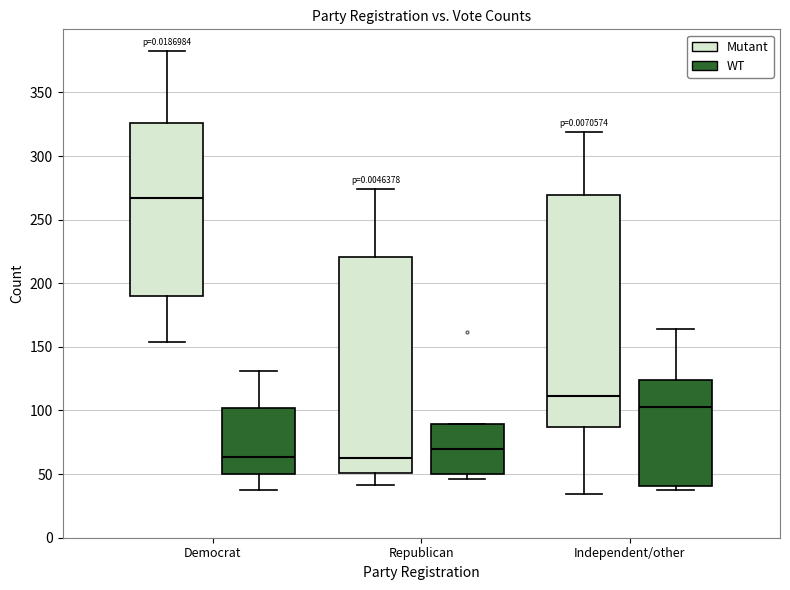

Which box's median line is the highest?

Democrat (Mutant)